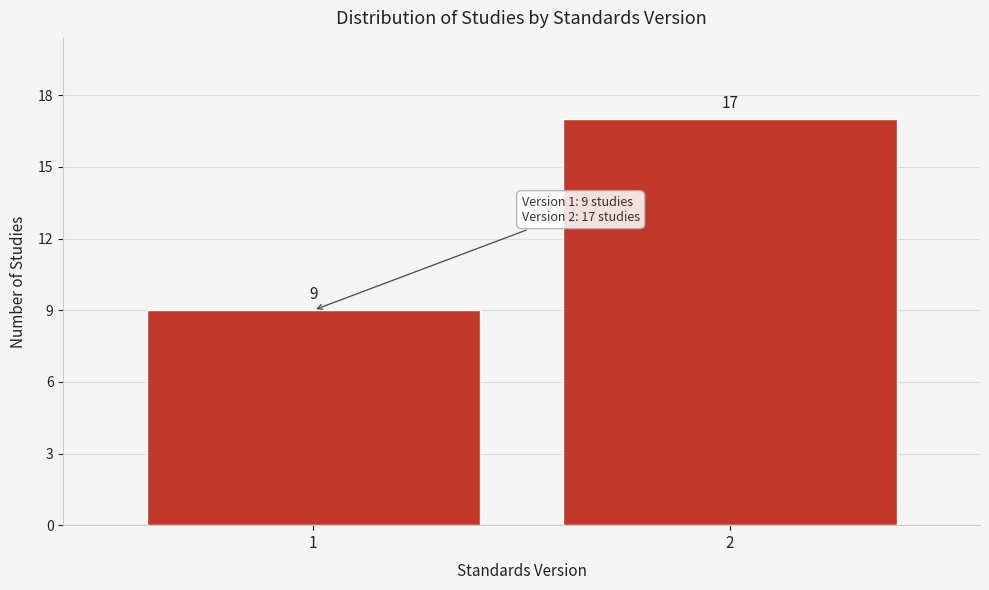

Reading left to right, what are all the values shown in this chart?

1=9	2=17